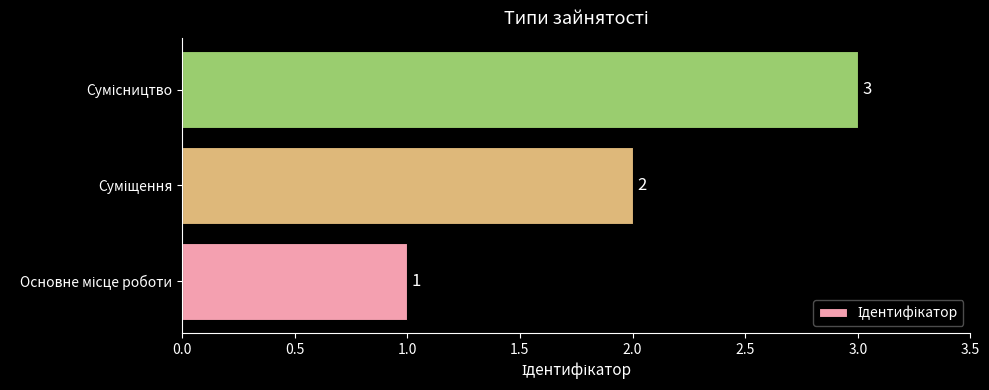

What is the maximum value shown in the chart?

3